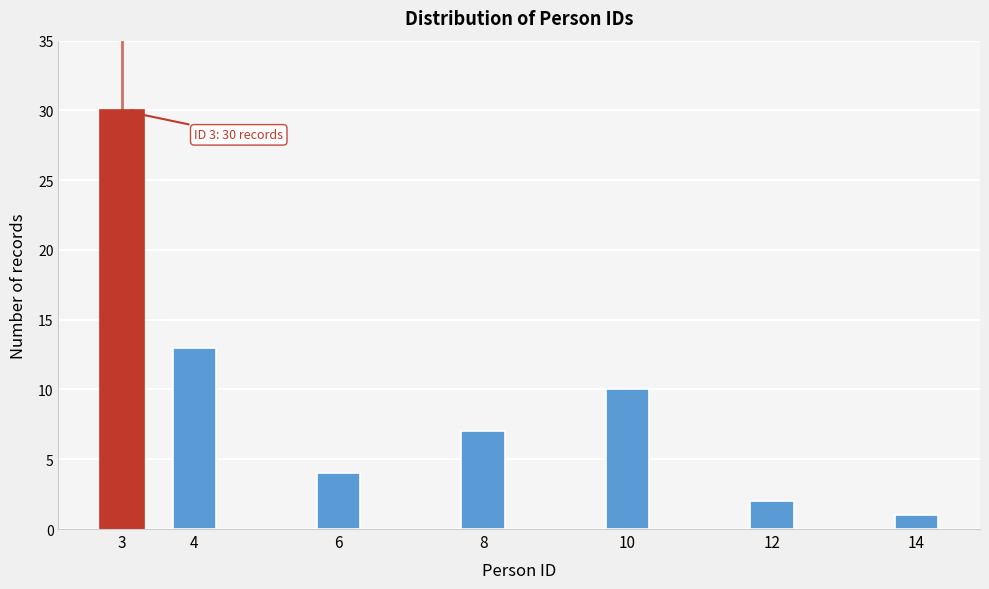

Reading left to right, extract all data points from this chart.

3=30	4=13	6=4	8=7	10=10	12=2	14=1